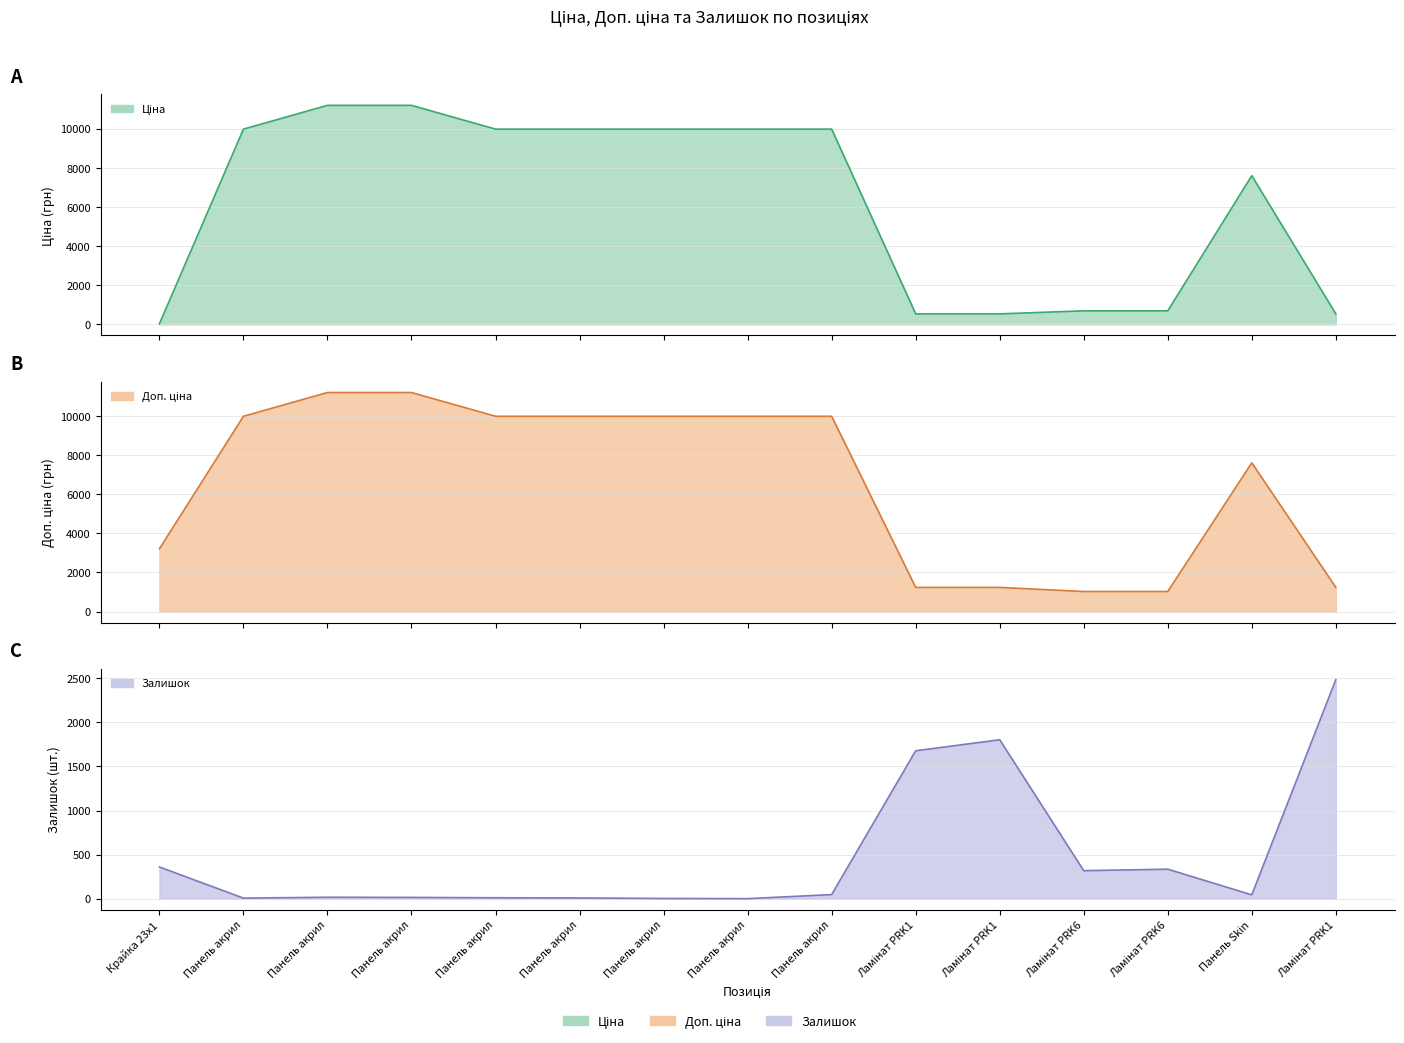

What are all the series names shown in the legend?

Ціна, Доп. ціна, Залишок